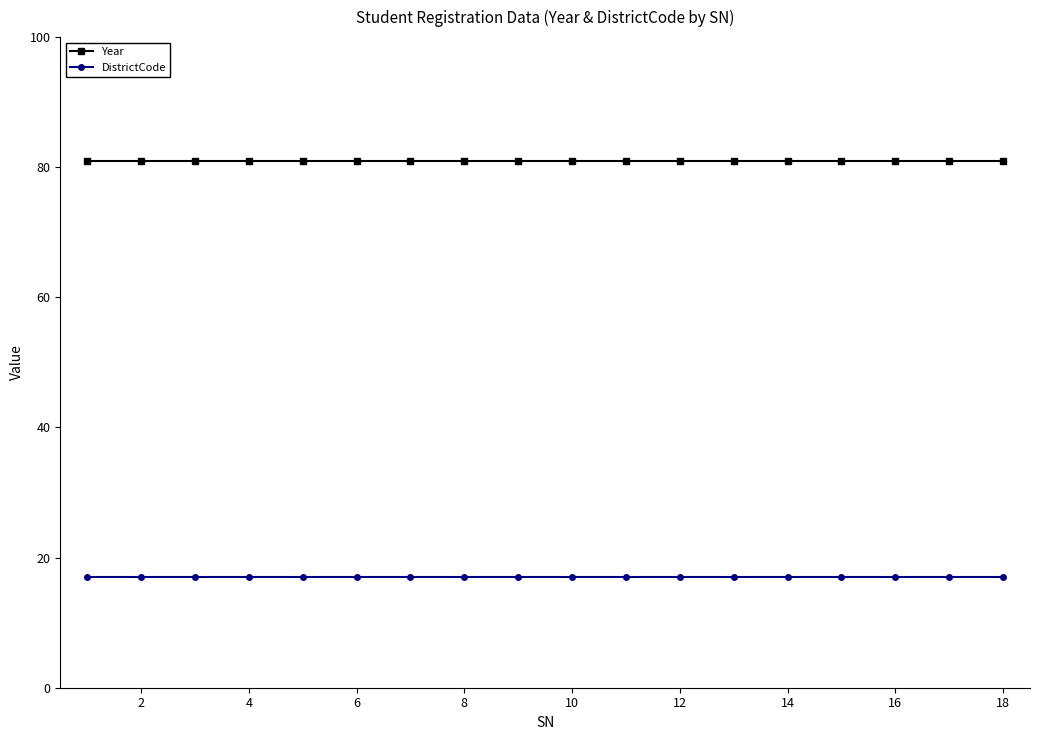

True or false: Year and DistrictCode intersect in this chart.

False